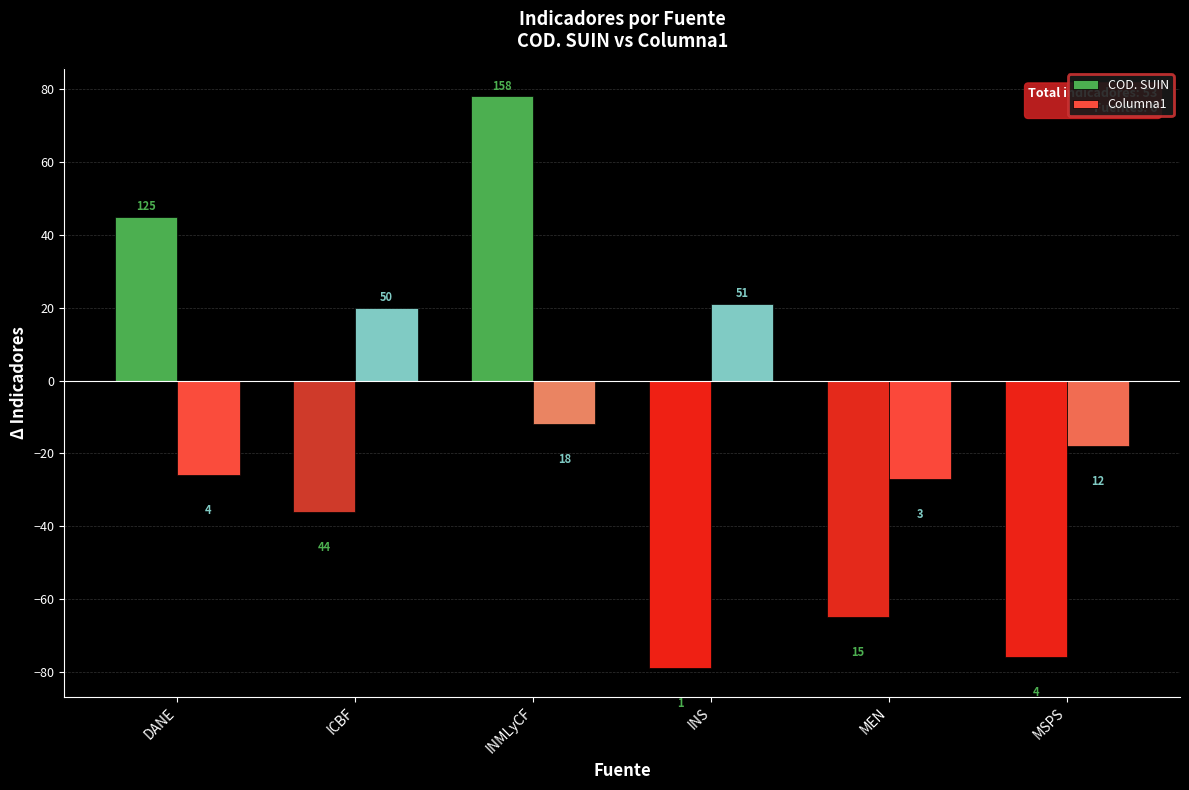

Are the bars grouped side by side (vs. stacked)?

Yes